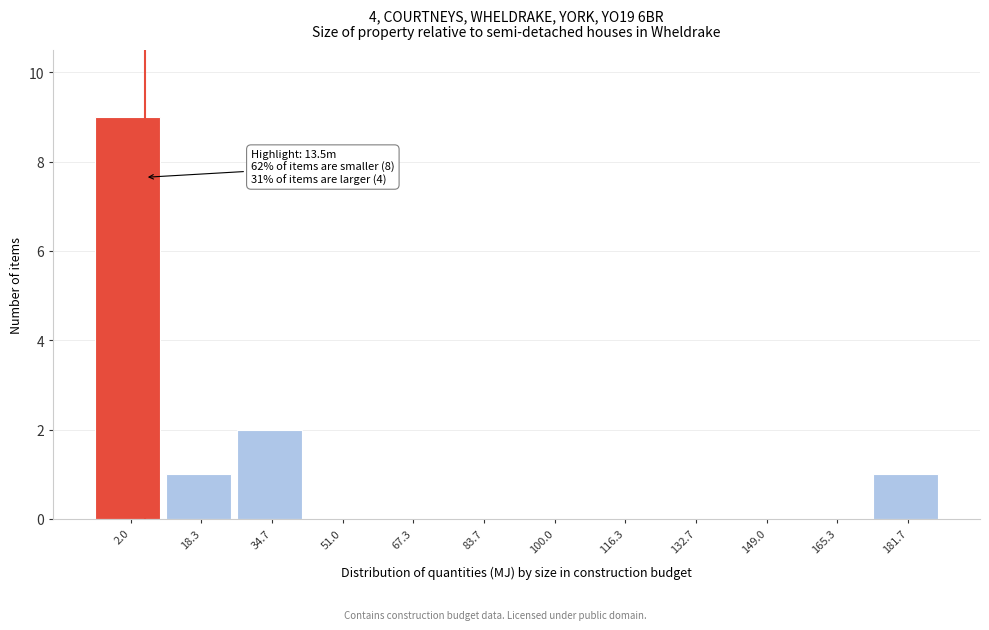

Reading left to right, extract all data points from this chart.

2.0=9	18.3=1	34.7=2	51.0=0	67.3=0	83.7=0	100.0=0	116.3=0	132.7=0	149.0=0	165.3=0	181.7=1